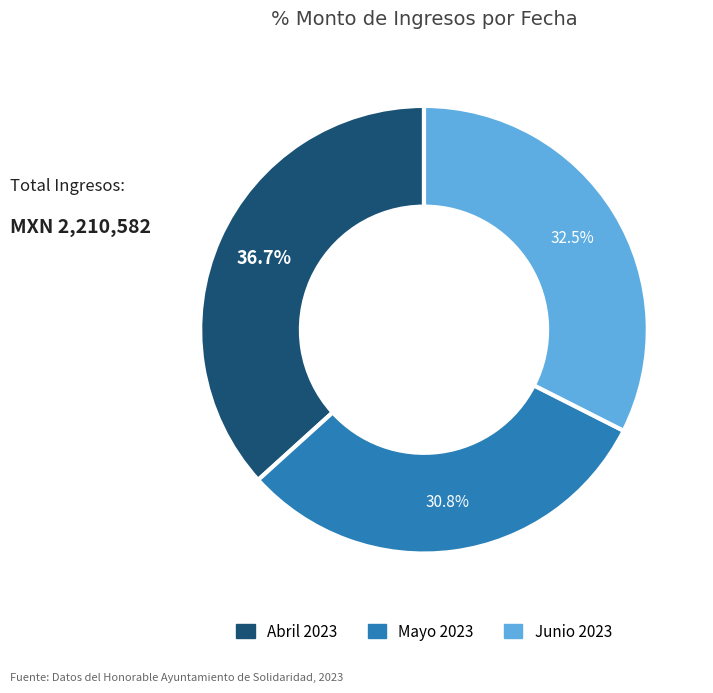

How many slices are in this pie chart?

3